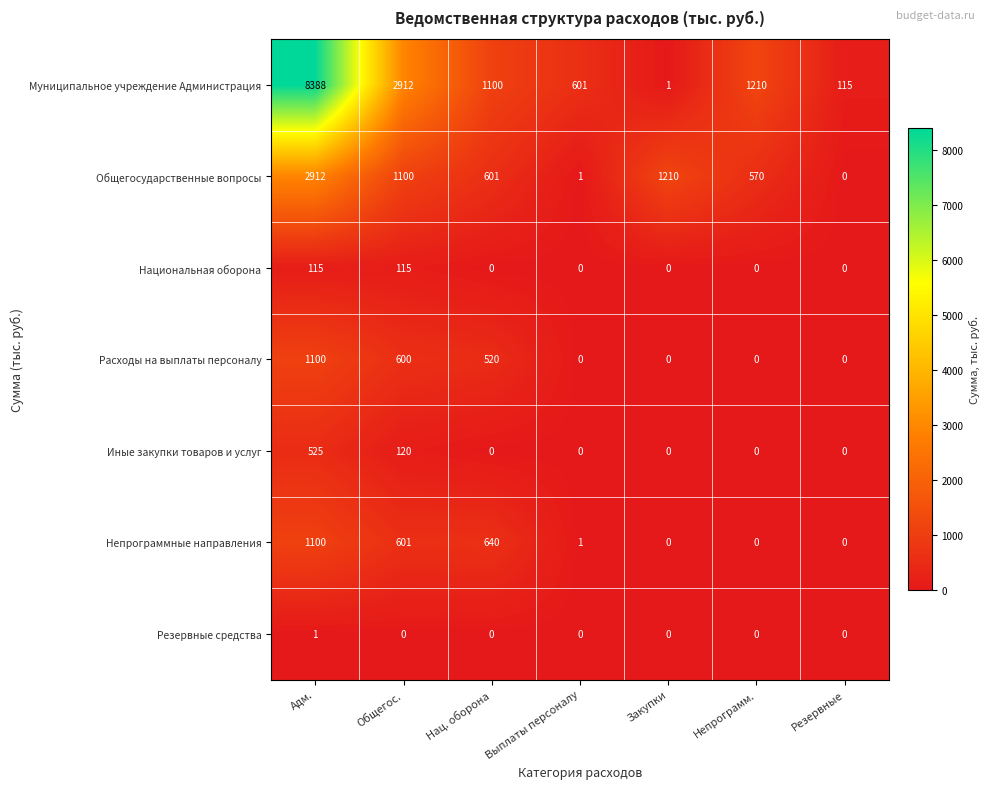

Which series has the largest total across all categories?

Муниципальное учреждение Администрация